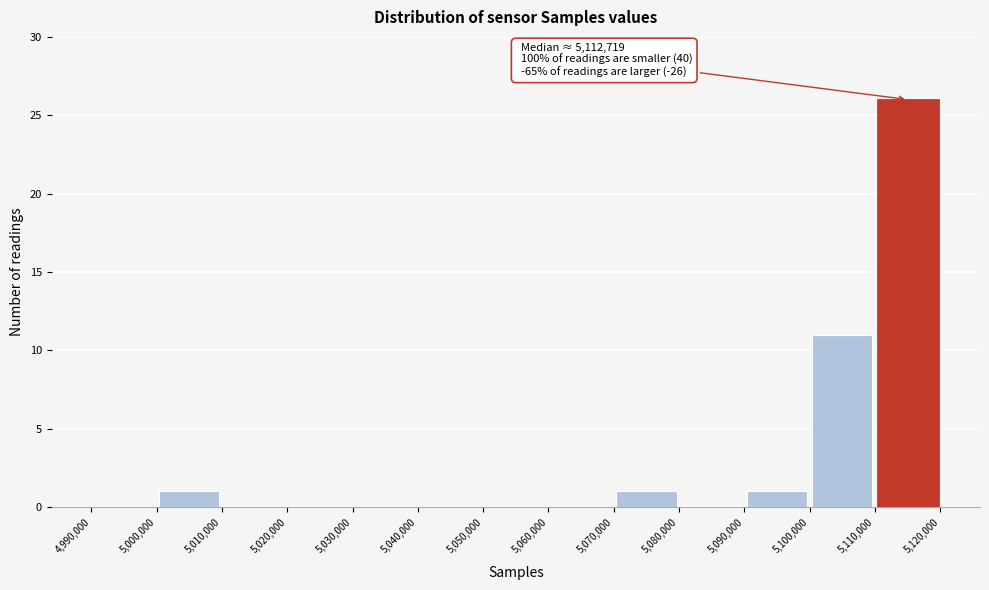

Over which range of the x-axis is the bar tallest?

5,110,000 to 5,120,000